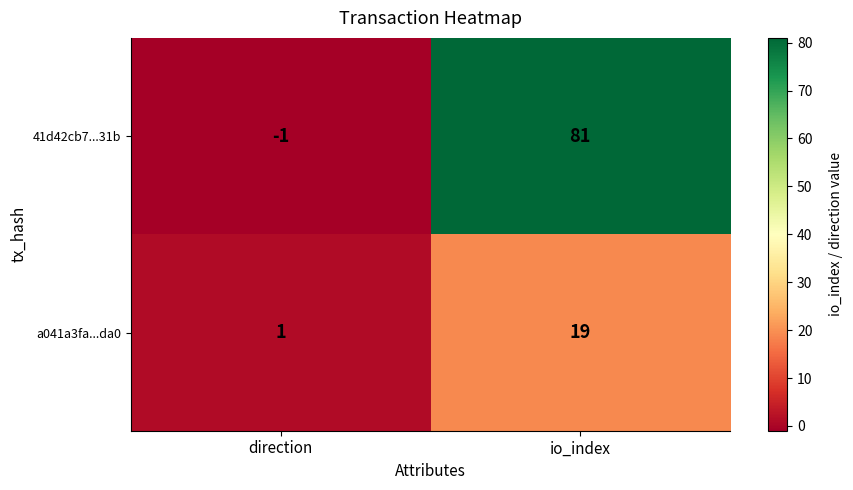

What is the average value of the 41d42cb7...31b series?

40